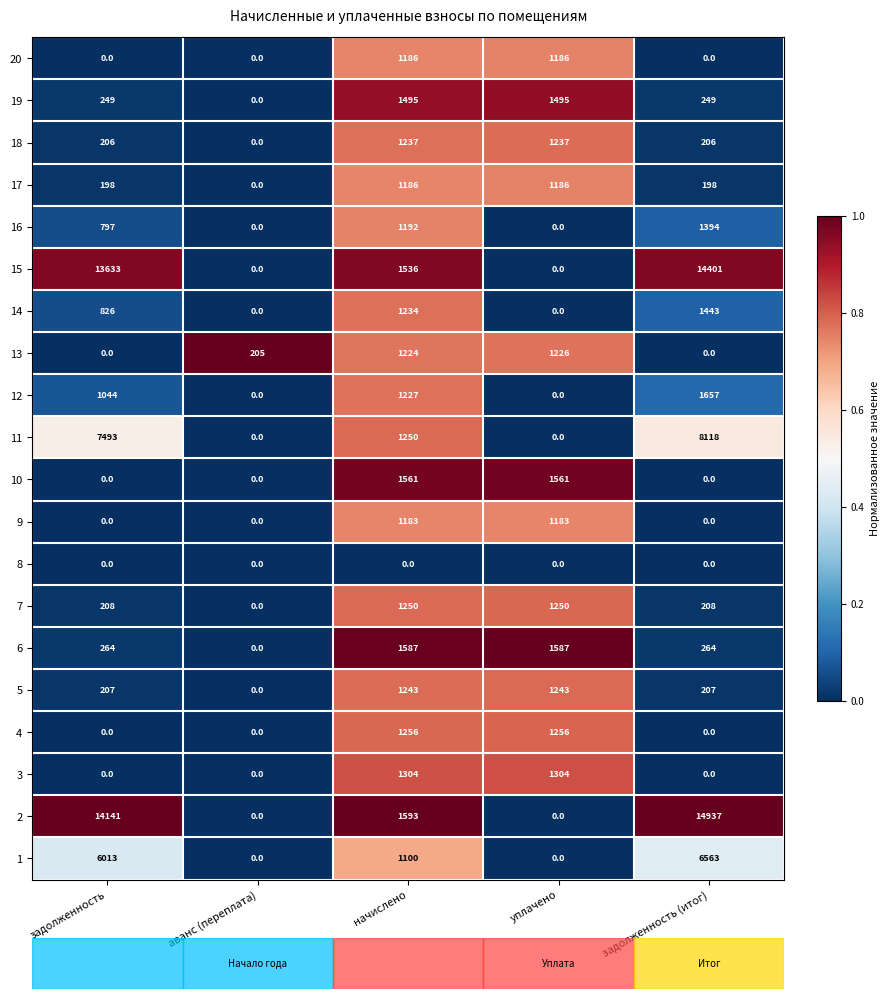

Which category has the highest value across all series?

задолженность (итог)